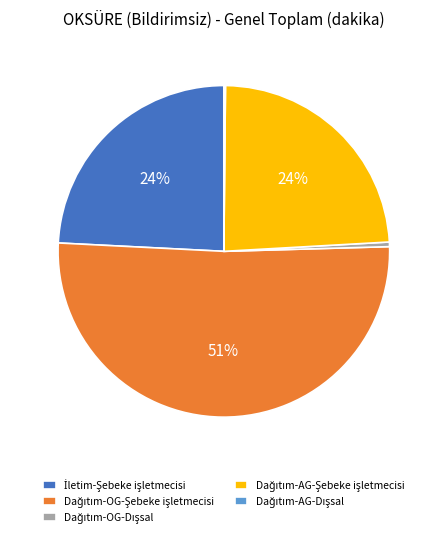

Is there a majority slice in this chart?

Yes